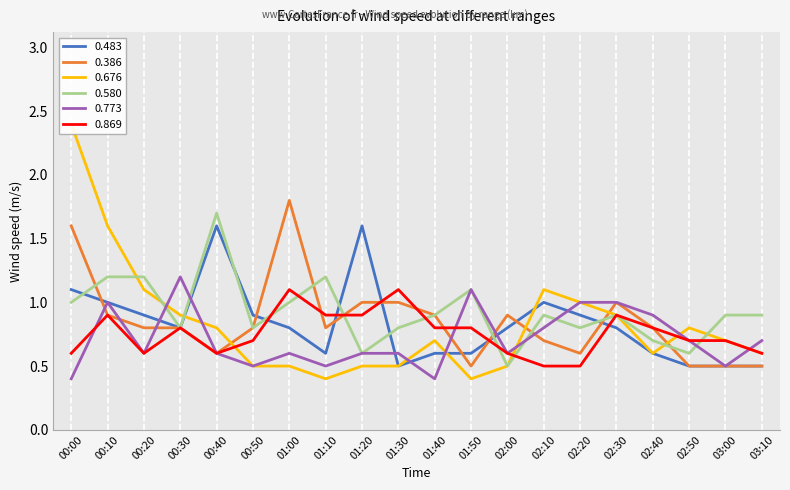

How many intersections are there between 0.773 and 0.676?

7